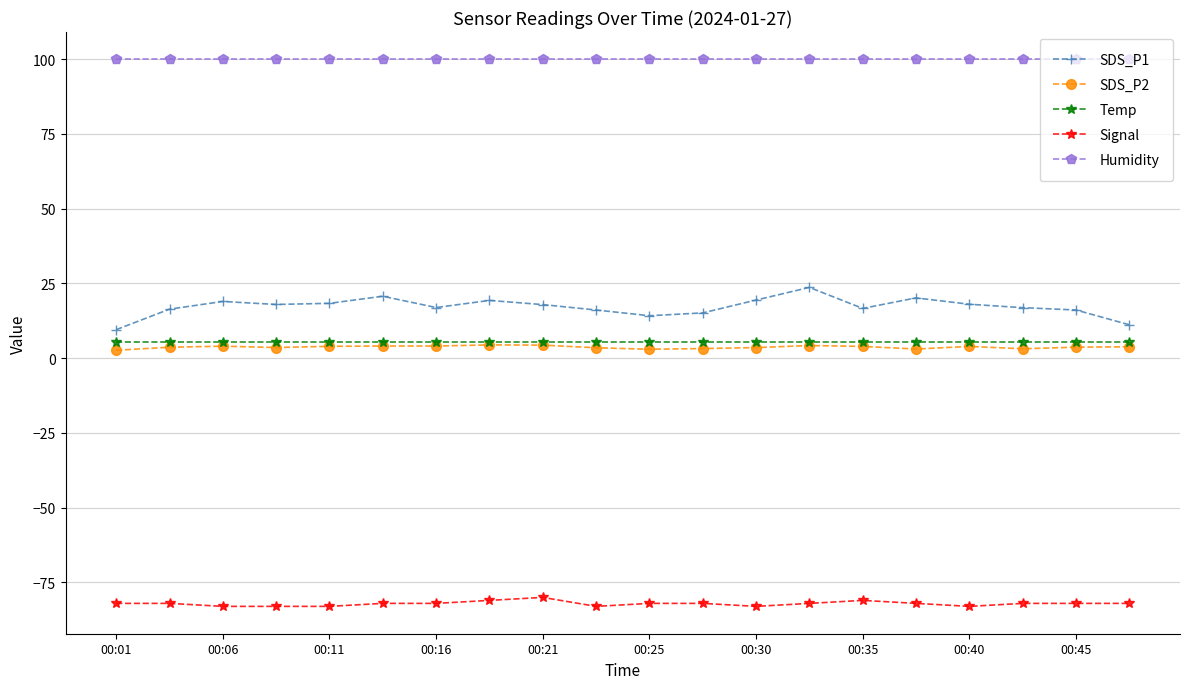

True or false: SDS_P2 has more than 1 interior local peaks.

True